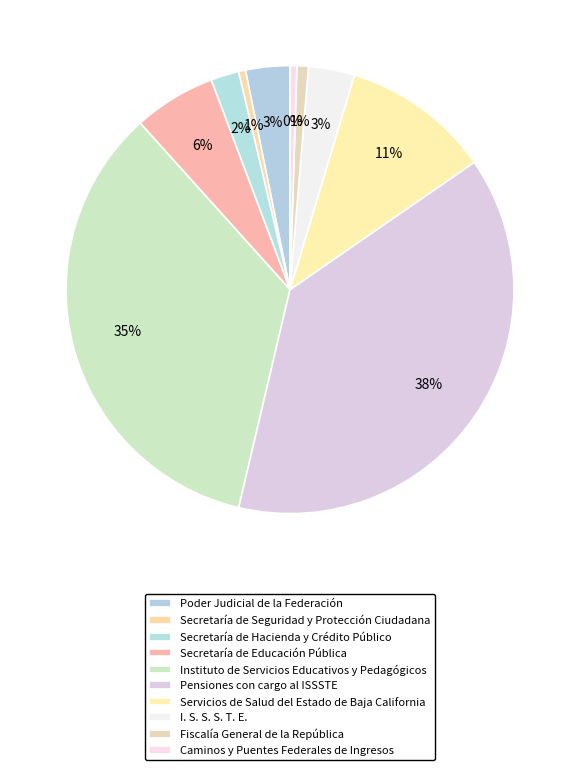

Is there a majority slice in this chart?

No